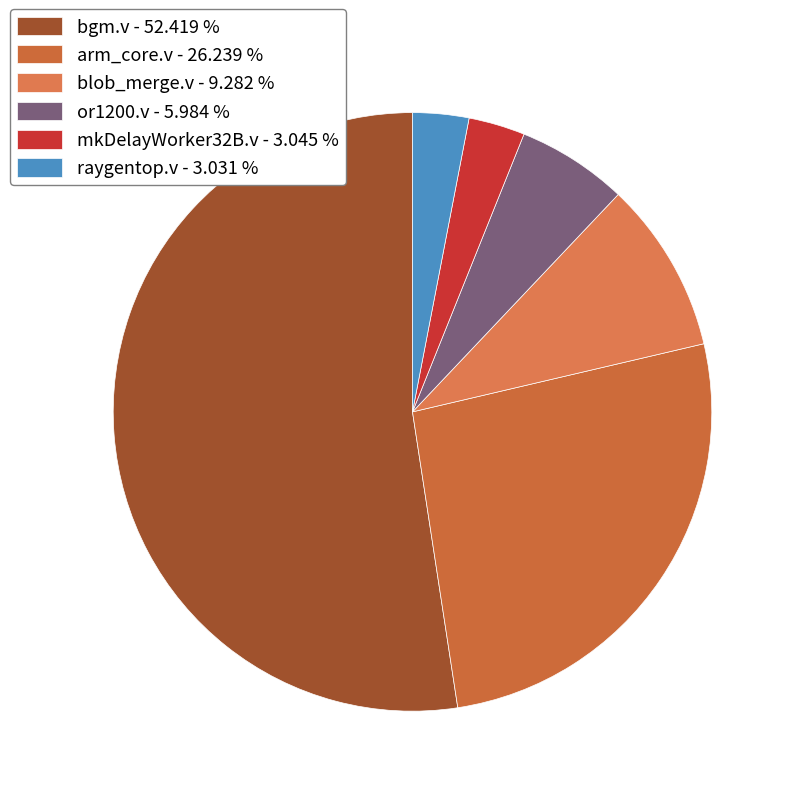

Count the number of slices in the pie.

6